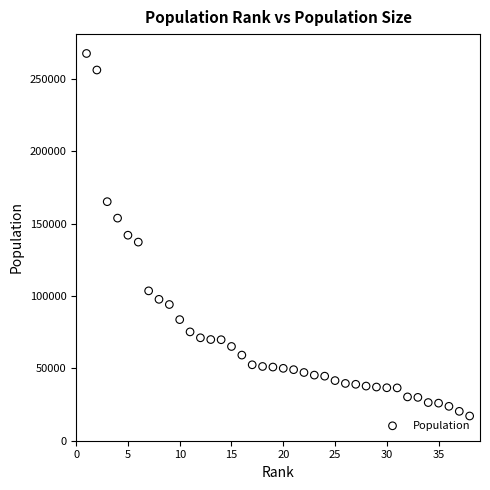

What is the range of Y values (max minus min)?

250616